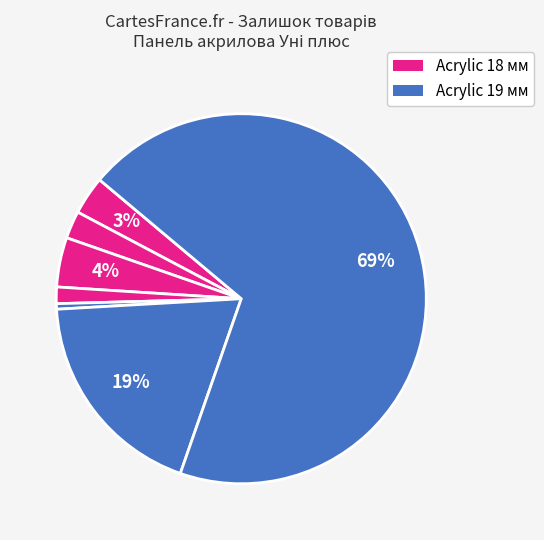

How many slices are in this pie chart?

7